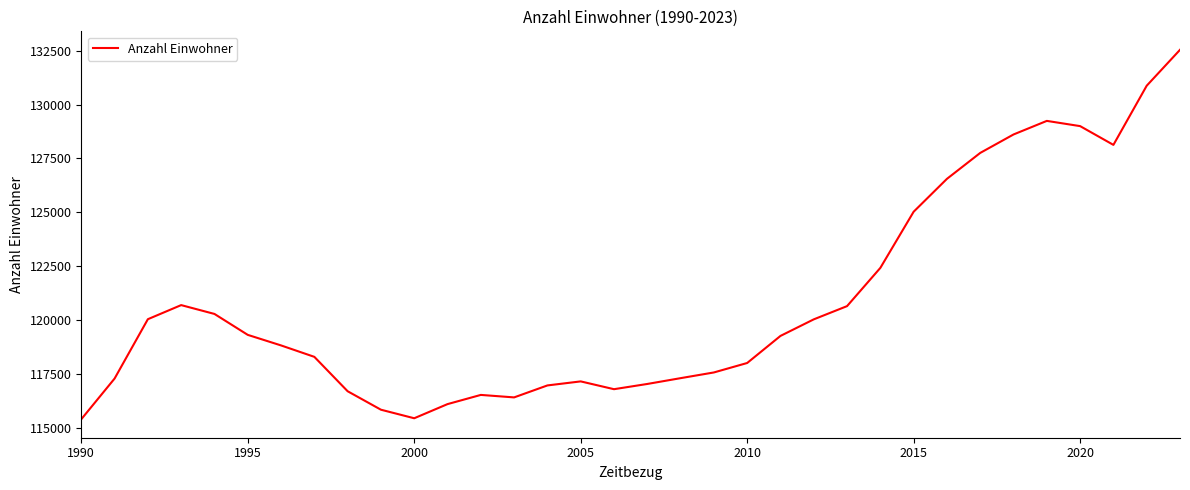

What is the maximum value shown in the chart?

132533